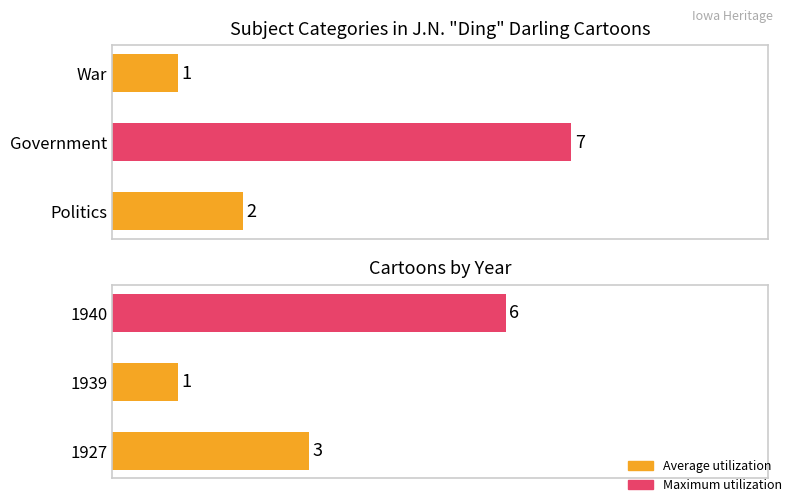

How many Maximum utilization values are between 1 and 6?

3